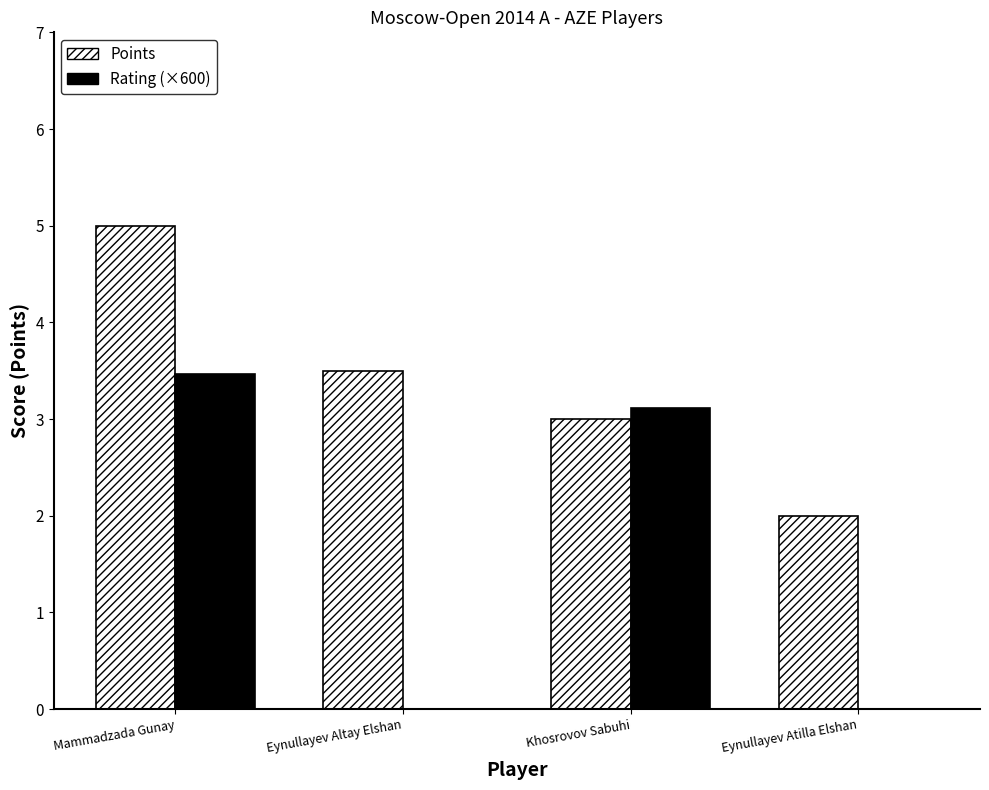

Reading left to right, extract all data points from this chart.

Points: Mammadzada Gunay=5.0	Eynullayev Altay Elshan=3.5	Khosrovov Sabuhi=3.0	Eynullayev Atilla Elshan=2.0
Rating (×600): Mammadzada Gunay=3.5	Eynullayev Altay Elshan=0.0	Khosrovov Sabuhi=3.1	Eynullayev Atilla Elshan=0.0